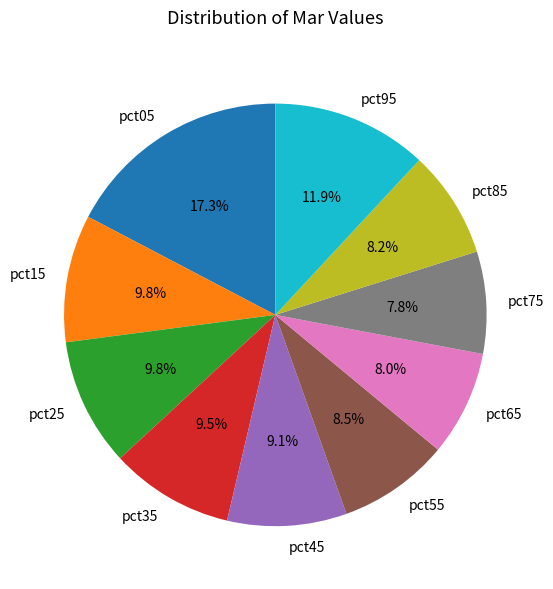

To the nearest percent, what is the difference between the largest and smallest slice percentages?

10%